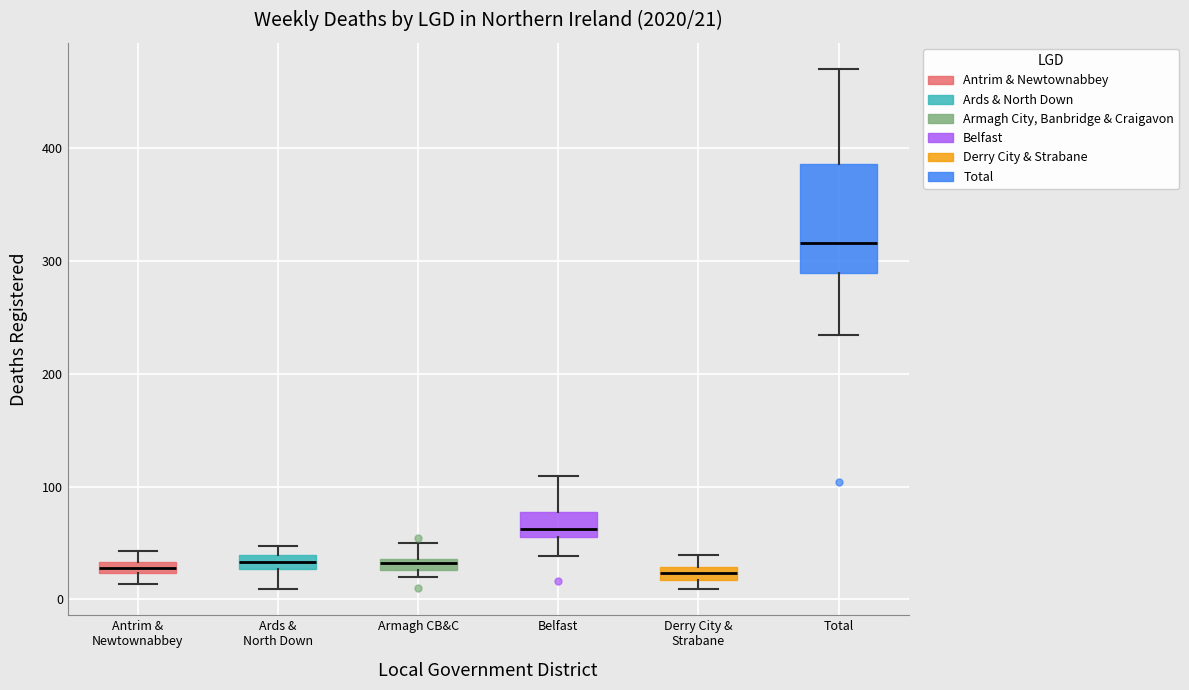

Which box is the tallest, from its lower edge to its upper edge?

Total